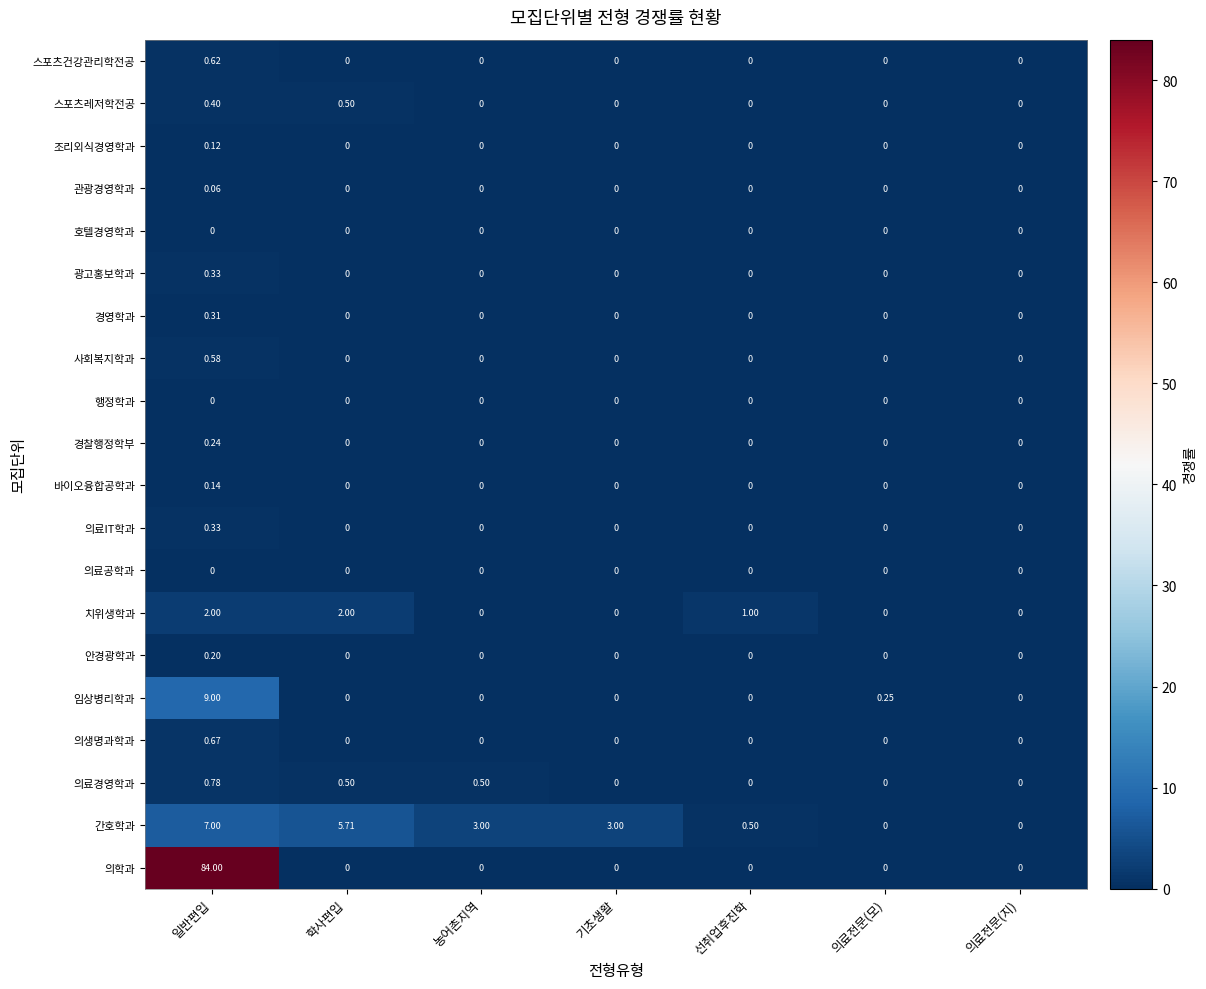

Which series has the largest total across all categories?

의학과